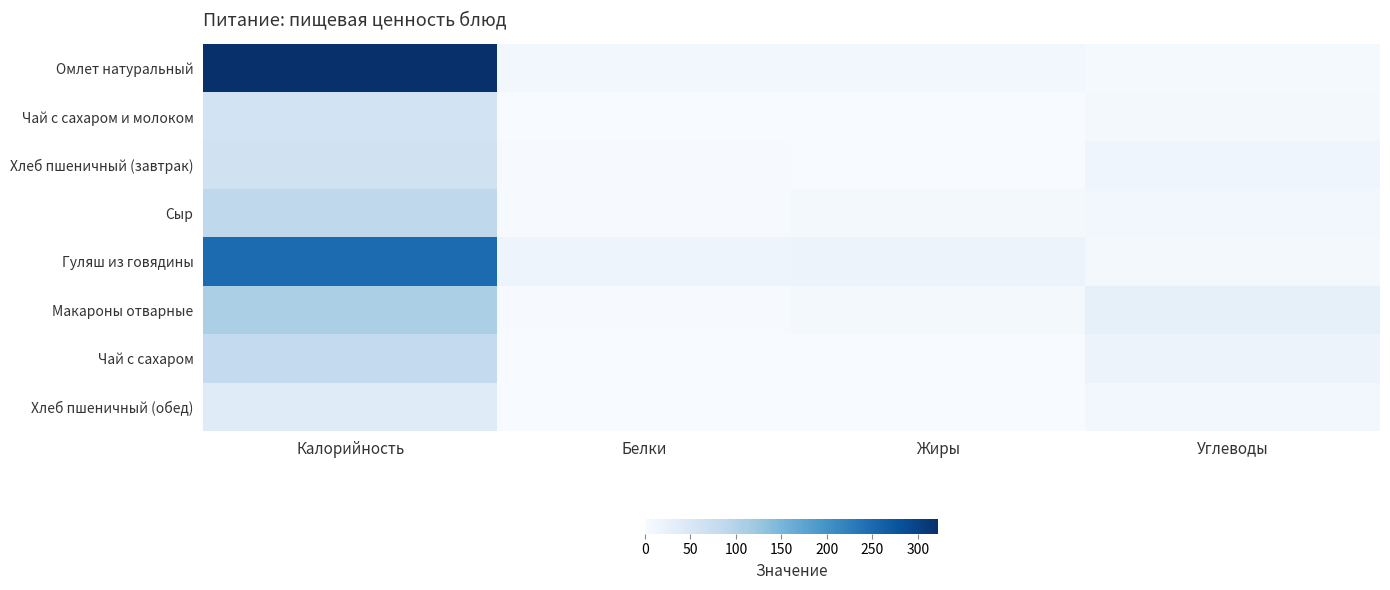

At which category is the sum across all series the highest?

Калорийность